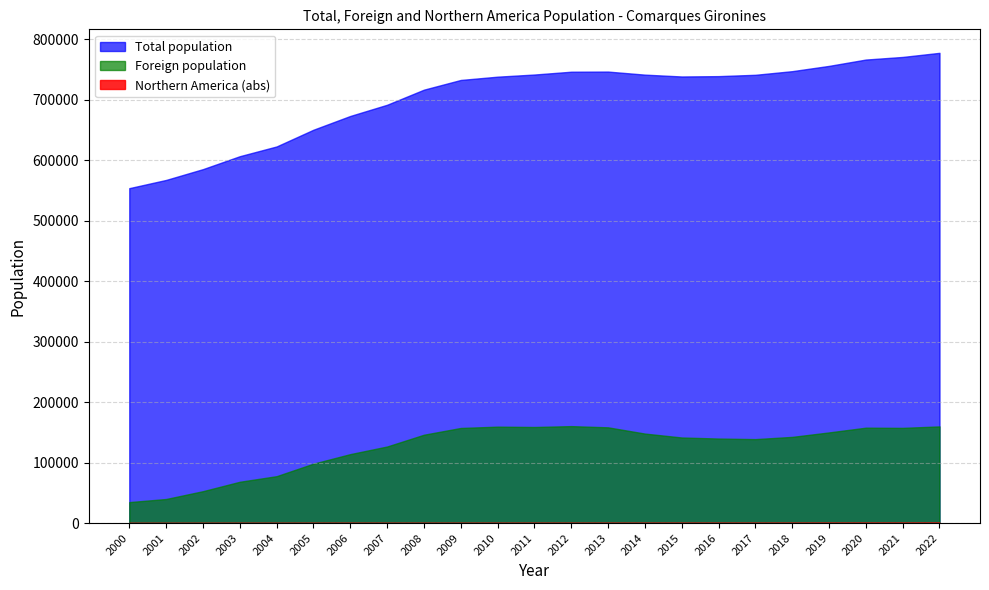

True or false: Northern America (abs) has a value of 664 at 2015.

False